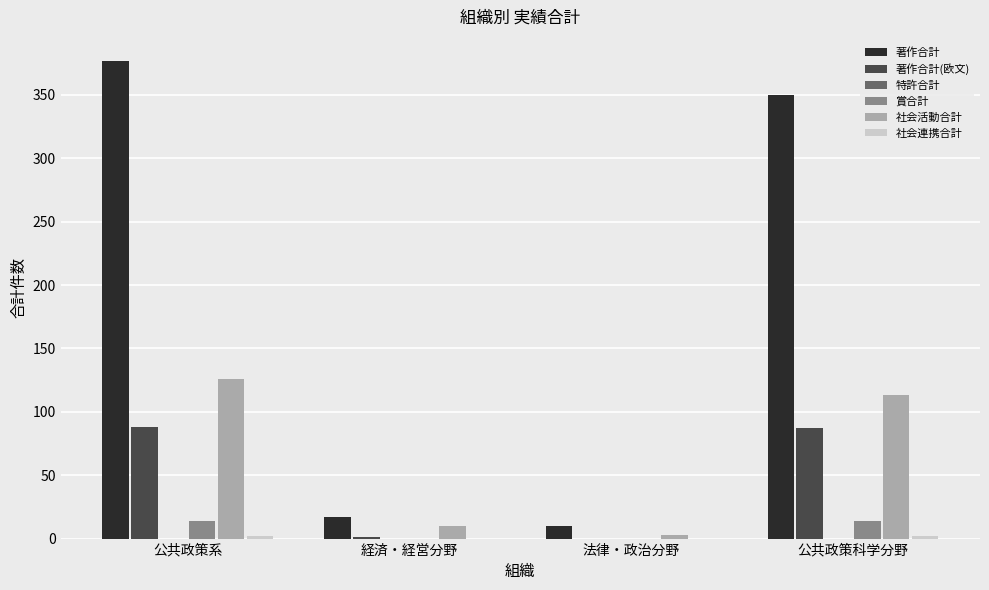

Between 公共政策系 and 経済・経営分野, which series saw the biggest shift?

著作合計